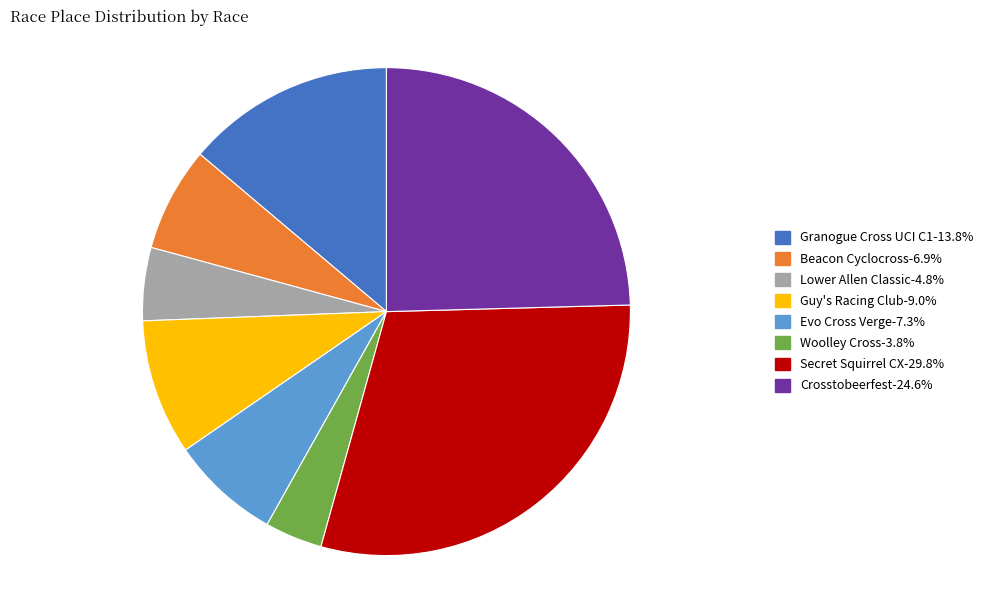

Does any single category account for the majority?

No